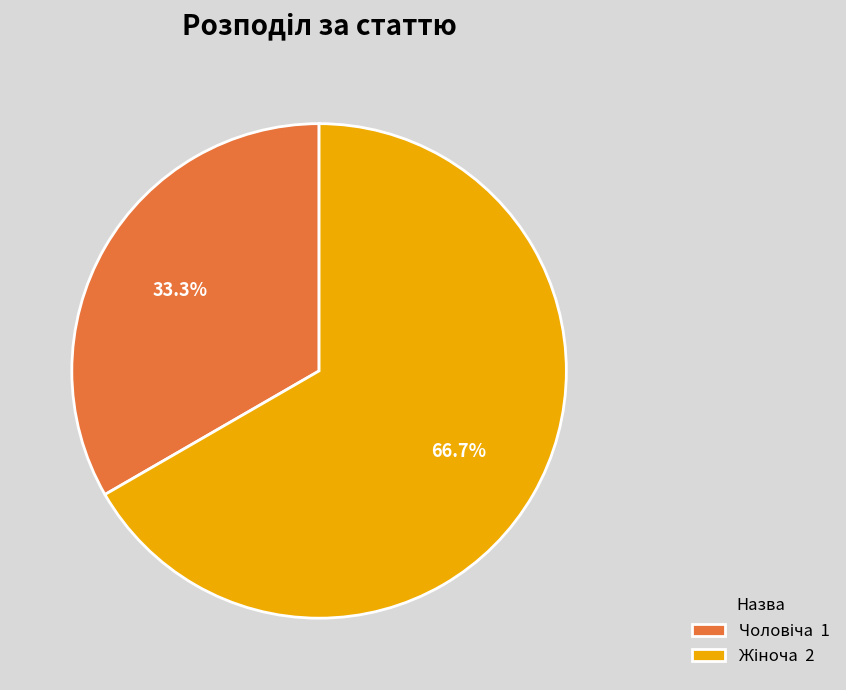

Is there any slice that represents more than half of the pie?

Yes